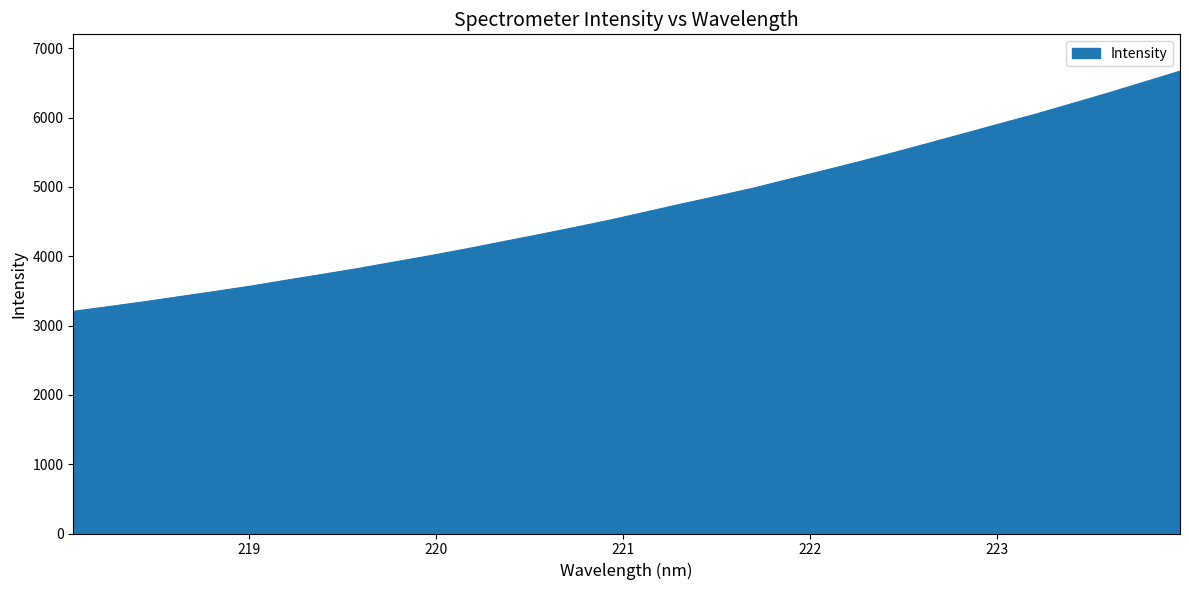

What is the greatest value displayed?

6669.2